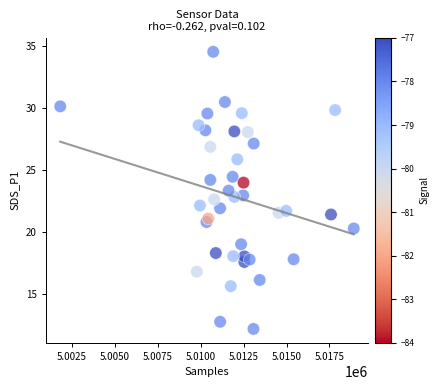

How many points are shown in the scatter plot?

40